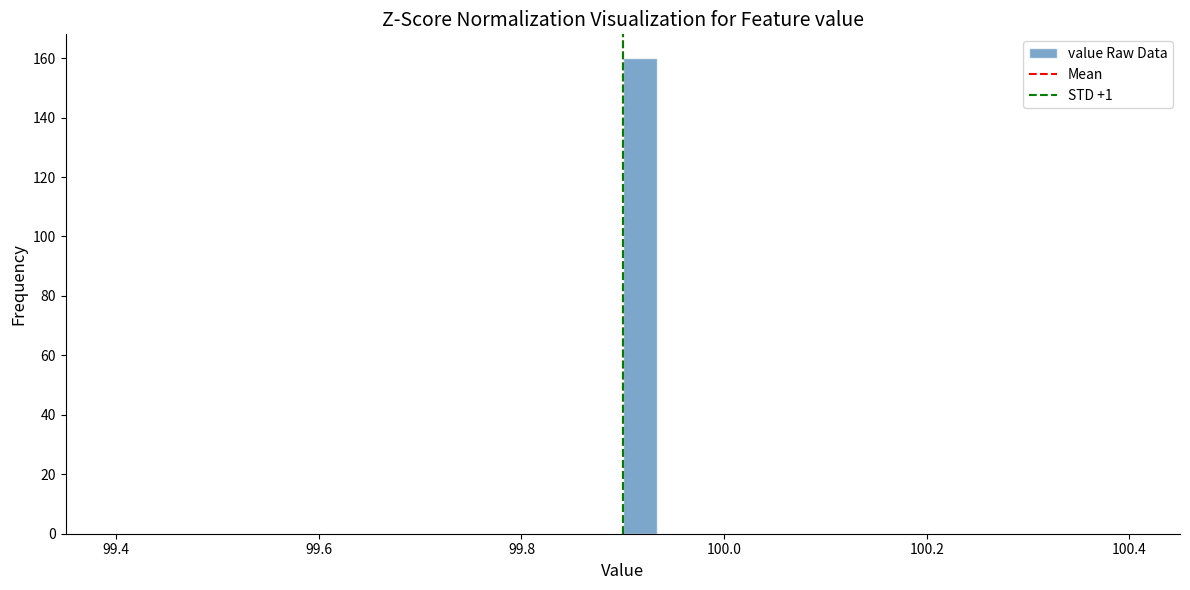

Read against the x-axis, roughly where is the centre of the tallest bar?

99.92